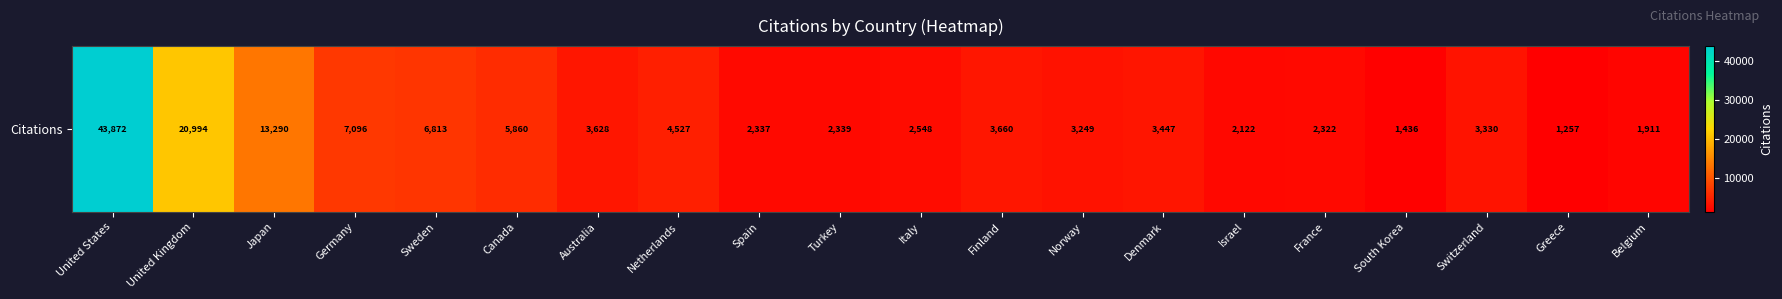

Which category has the highest value across all series?

United States